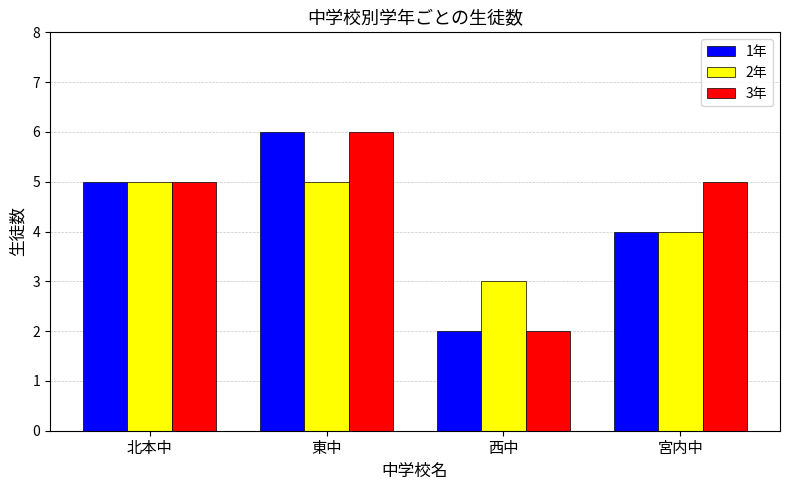

Which series has the largest total across all categories?

3年